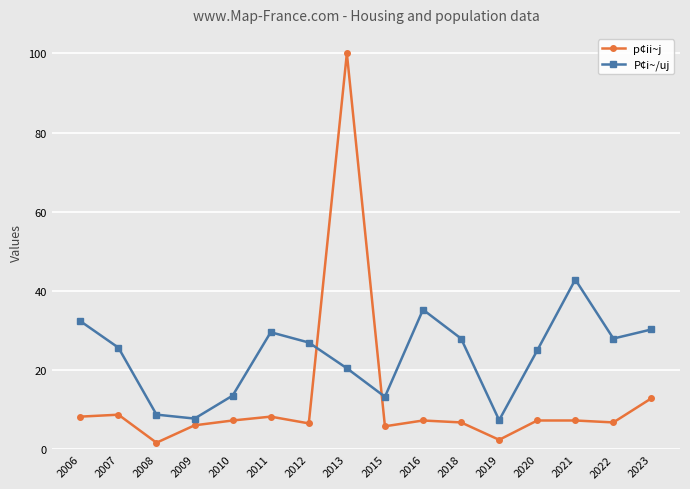

Rank the series by their maximum value, from lowest to highest.

P¢i~/uj, p¢ii~j